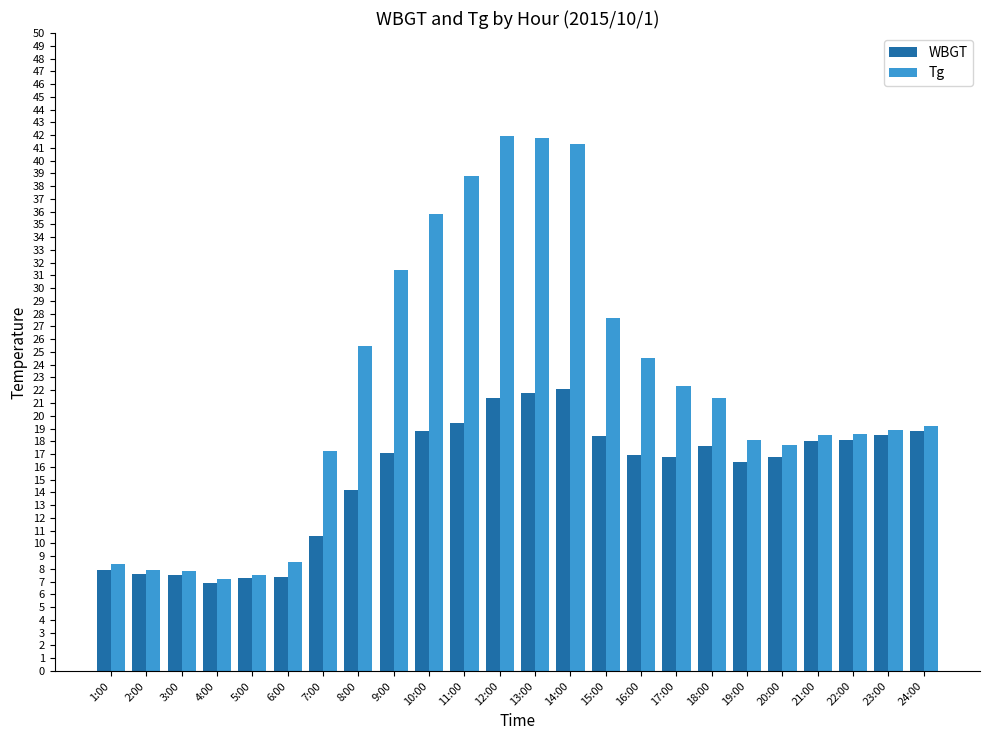

What is the spread (max minus min) of values at 11:00?

19.4